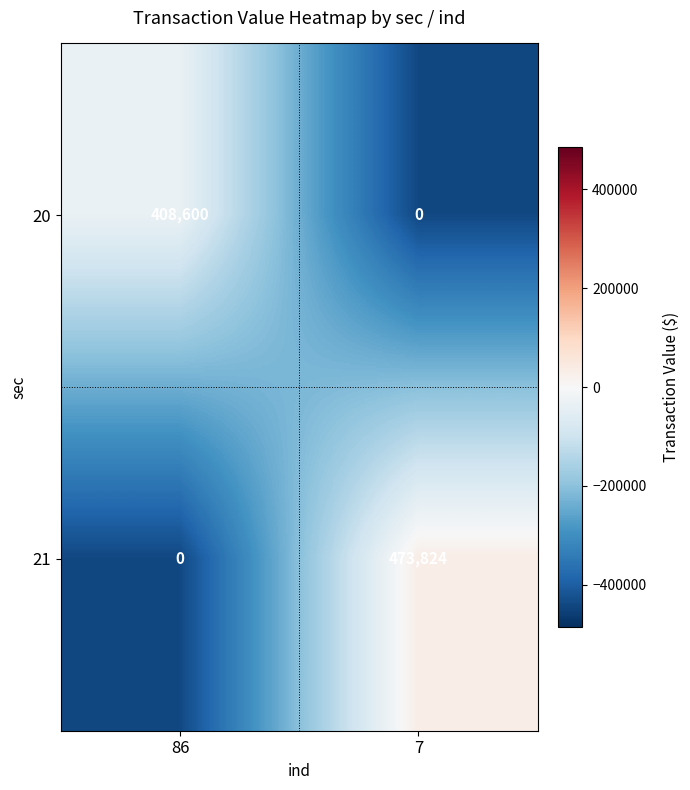

Reading left to right, list all the values displayed in this chart.

20: 408600	0
21: 0	473824